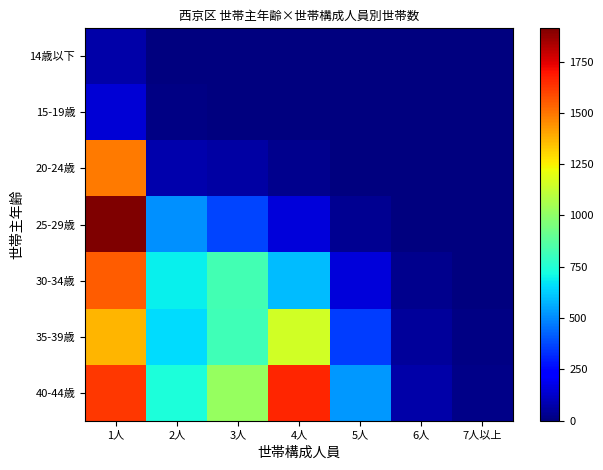

Reading left to right, transcribe all the data shown in this chart.

14歳以下: 1人=71	2人=6	3人=1	4人=0	5人=0	6人=0	7人以上=0
15-19歳: 1人=145	2人=11	3人=4	4人=0	5人=0	6人=0	7人以上=0
20-24歳: 1人=1492	2人=77	3人=63	4人=27	5人=2	6人=0	7人以上=0
25-29歳: 1人=1912	2人=511	3人=367	4人=153	5人=33	6人=5	7人以上=2
30-34歳: 1人=1550	2人=691	3人=828	4人=595	5人=155	6人=25	7人以上=1
35-39歳: 1人=1367	2人=652	3人=816	4人=1154	5人=353	6人=45	7人以上=14
40-44歳: 1人=1625	2人=737	3人=1017	4人=1661	5人=528	6人=71	7人以上=18